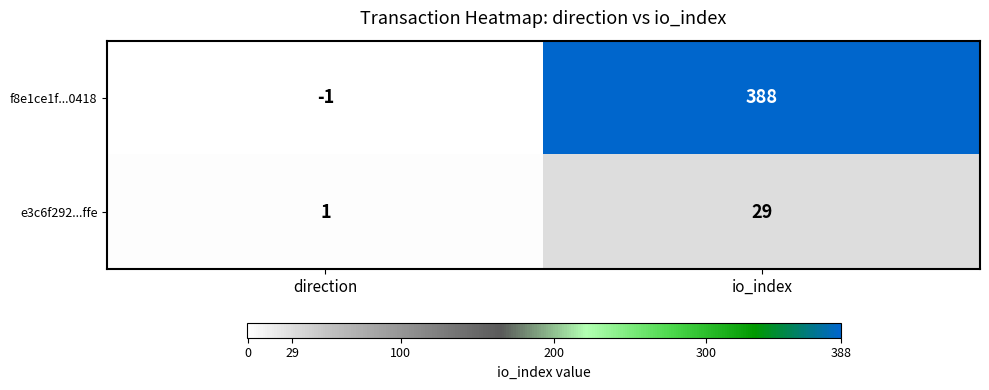

Where is e3c6f292...ffe nearest to the value 15?

direction